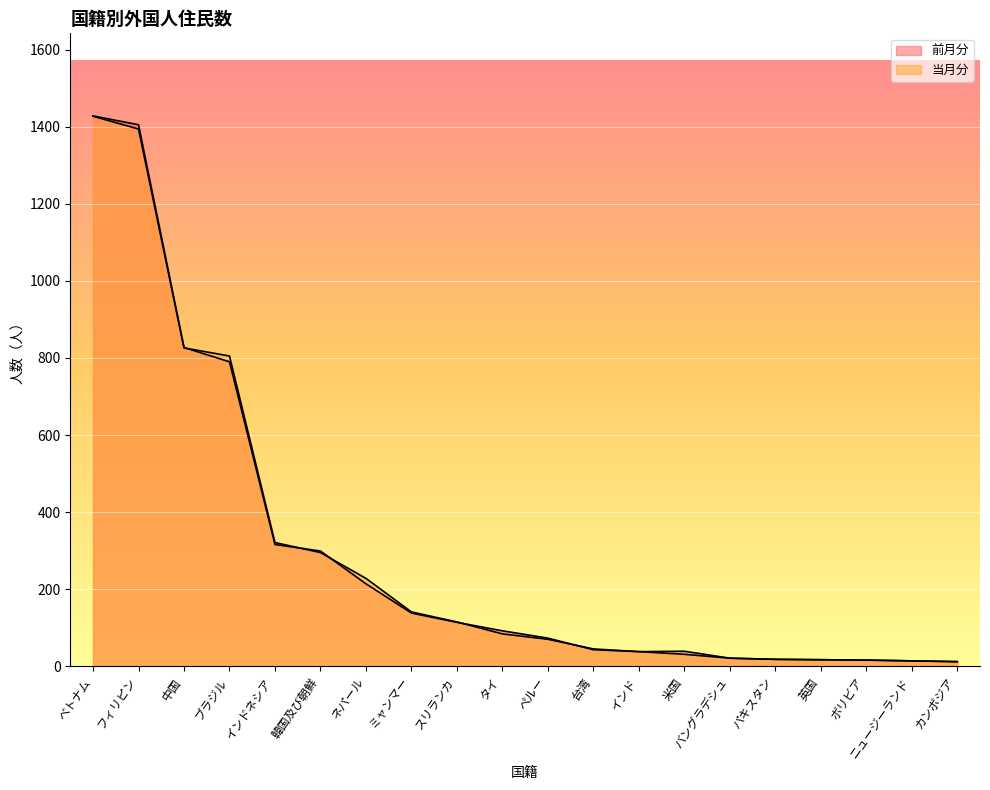

How many intersections are there between 当月分 and 前月分?

5